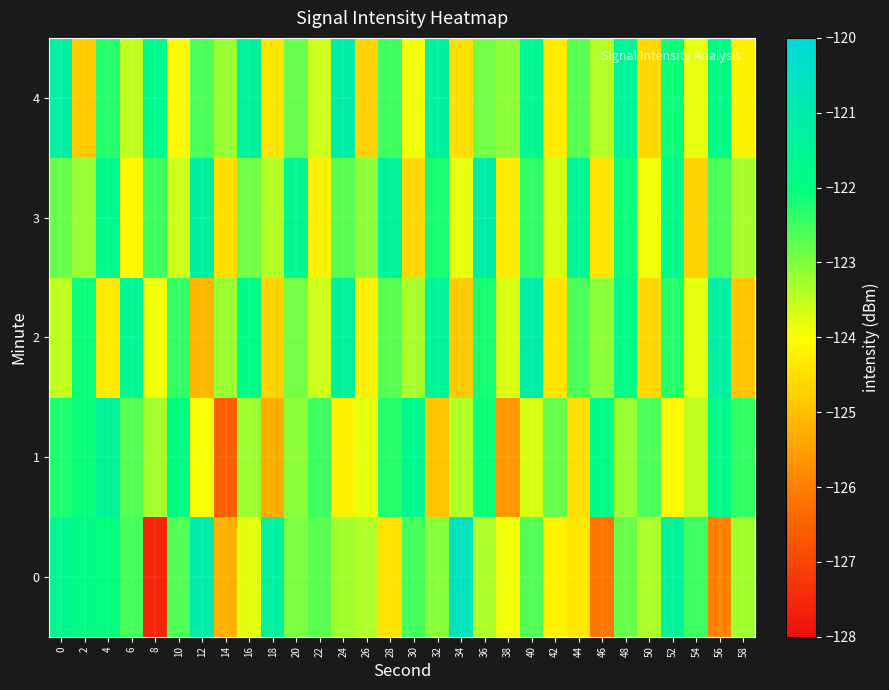

What is the smallest value displayed?

-127.6